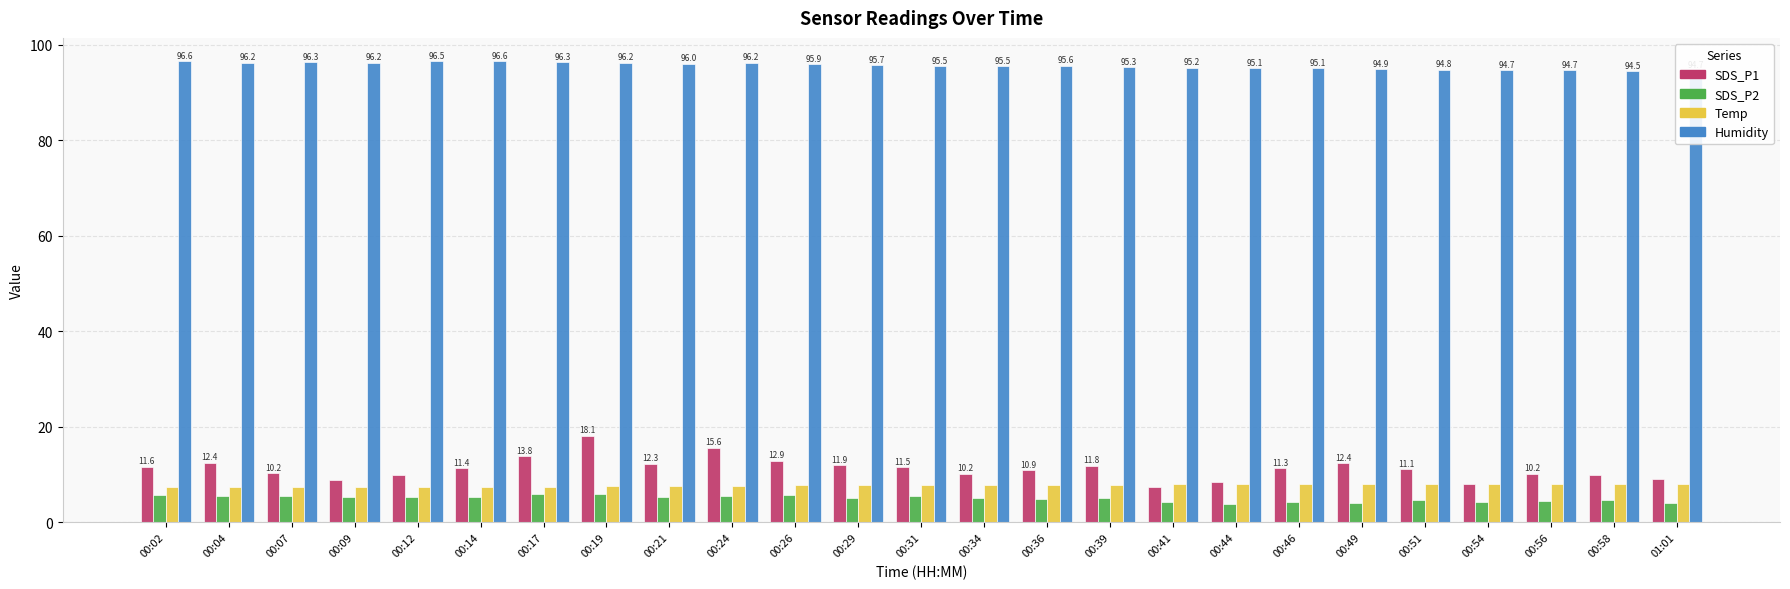

How many bars are there in total?

100